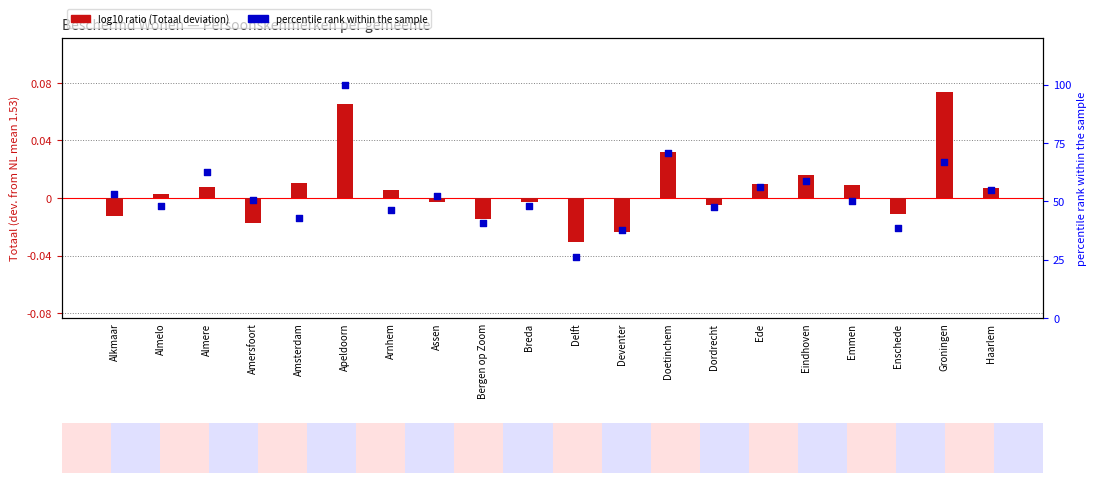

Which series has the largest total across all categories?

percentile rank within sample